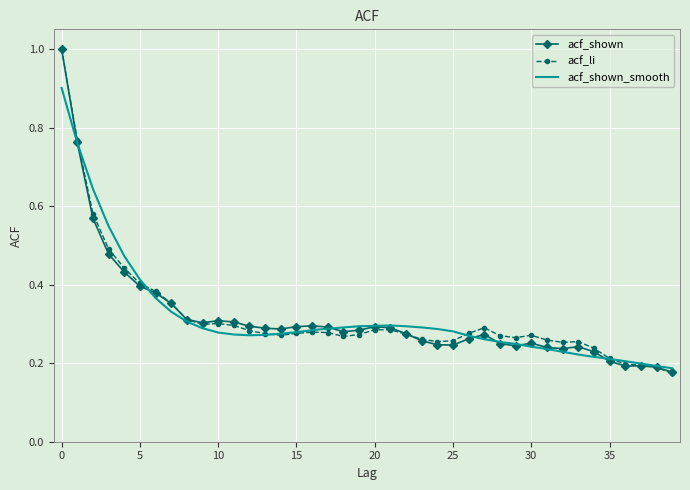

Which series ends up on top after the final intersection of acf_li and acf_shown?

acf_shown